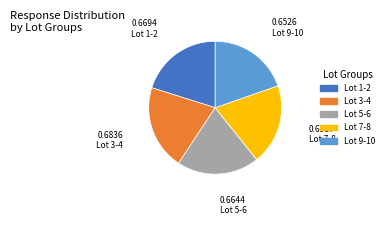

Is there a majority slice in this chart?

No